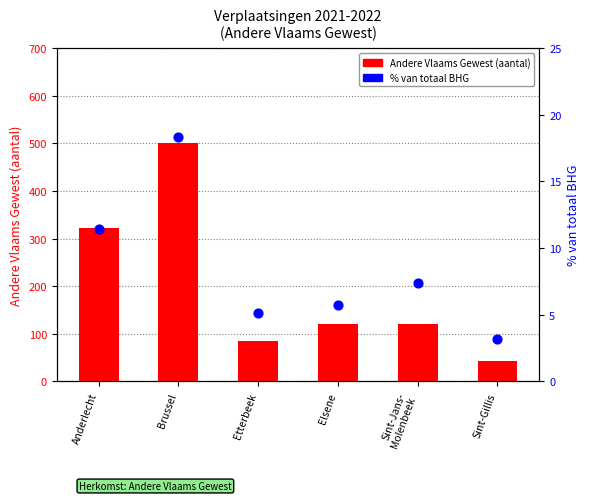

What is the total value across all series at Etterbeek?

89.1